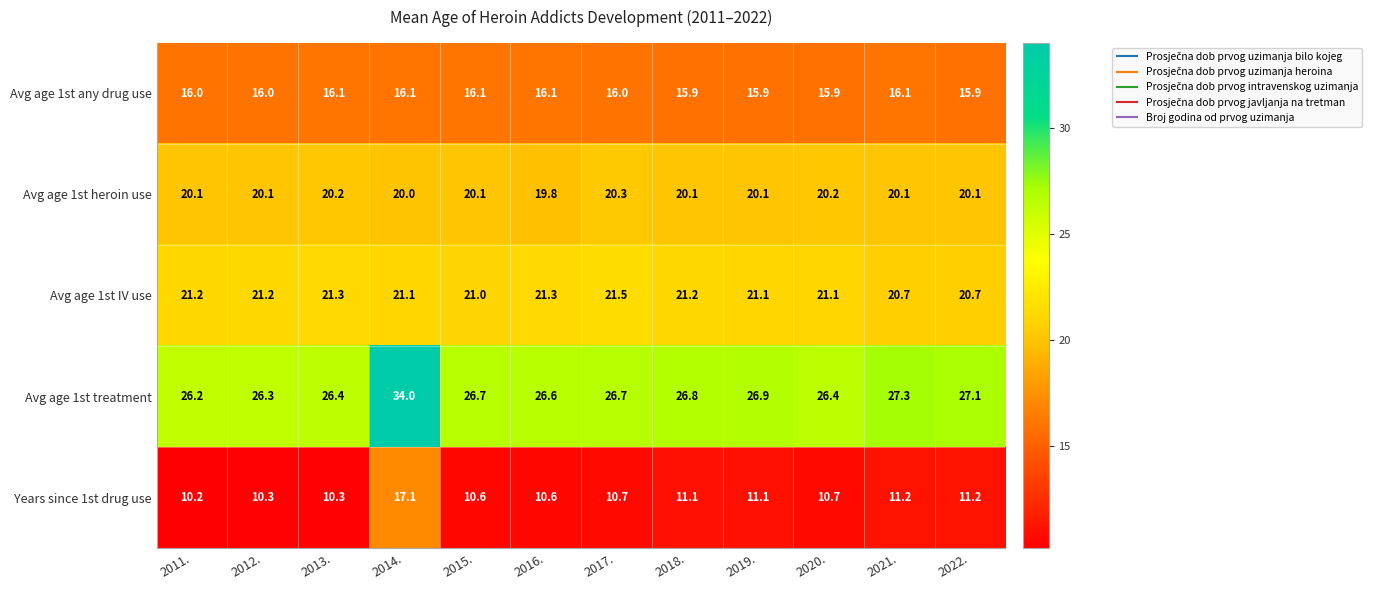

What is the average value of the Avg age 1st treatment series?

27.3